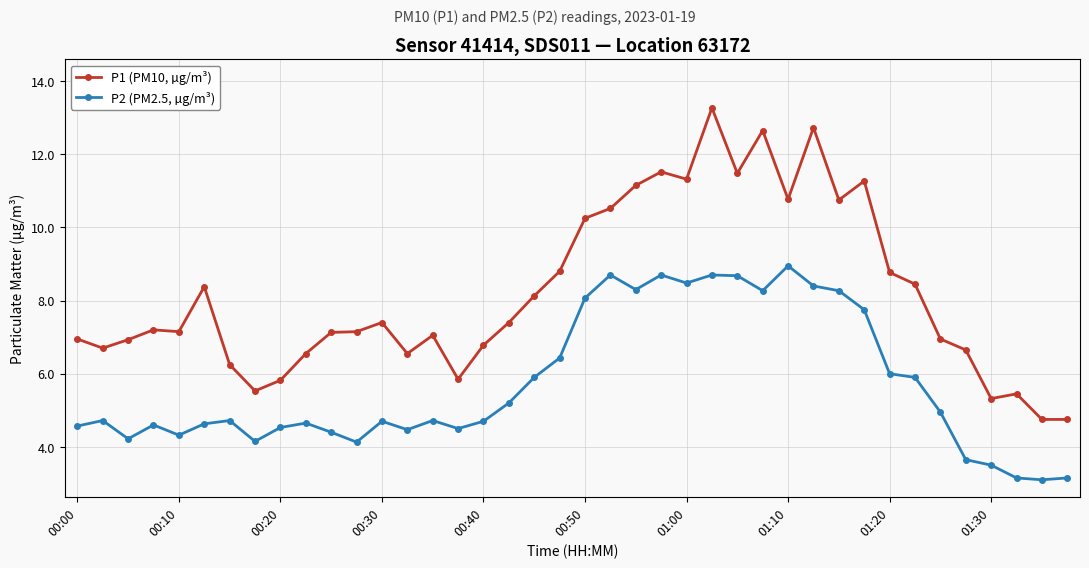

True or false: P2 (PM2.5, µg/m³) and P1 (PM10, µg/m³) cross at least once.

False